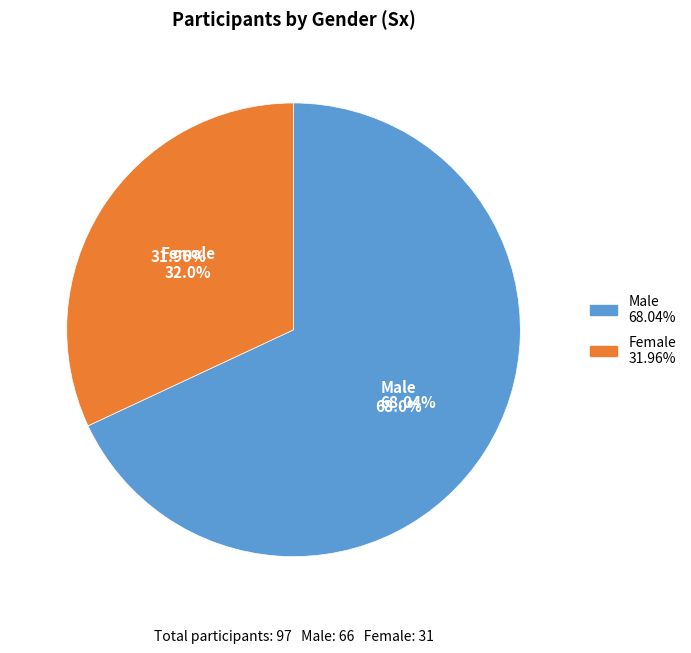

Which category has the smallest portion of the pie?

F